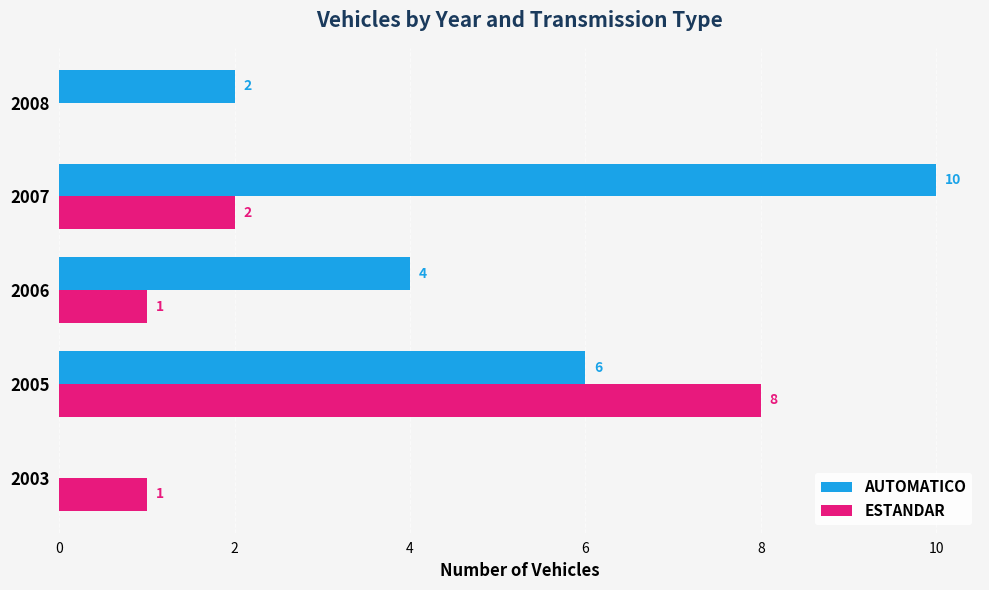

Is it true that AUTOMATICO equals 4 at 2006?

True